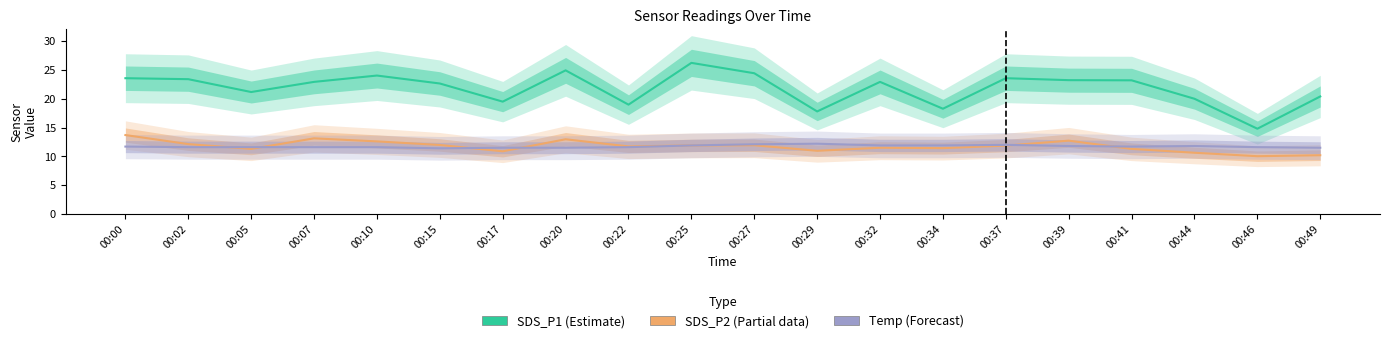

What is the total value across all series at 00:05?

44.1